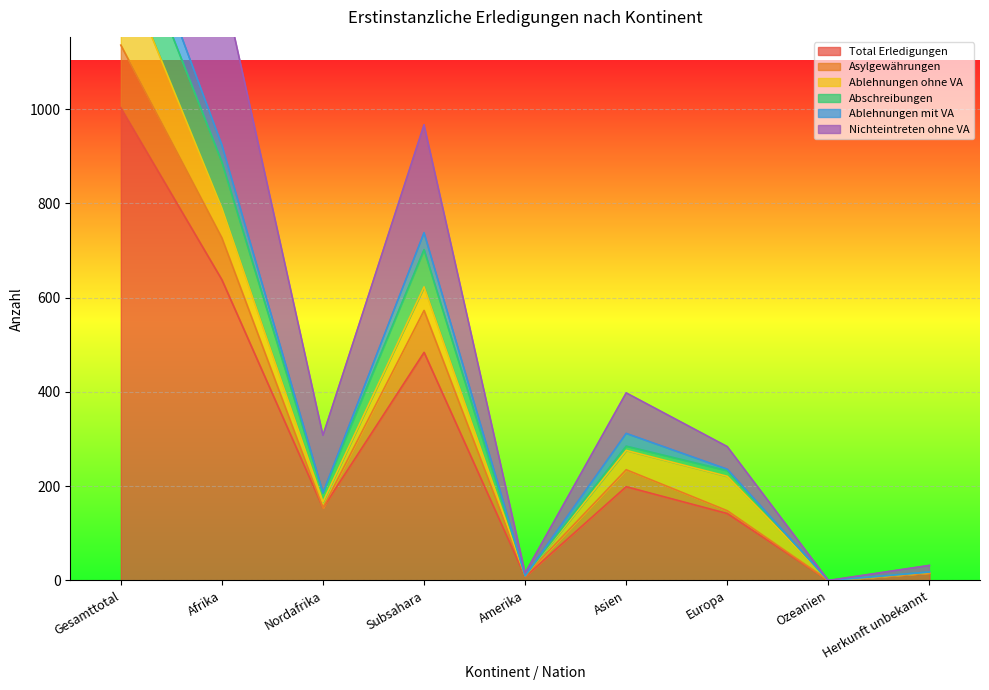

Which label corresponds to the smallest value in the chart?

Ozeanien